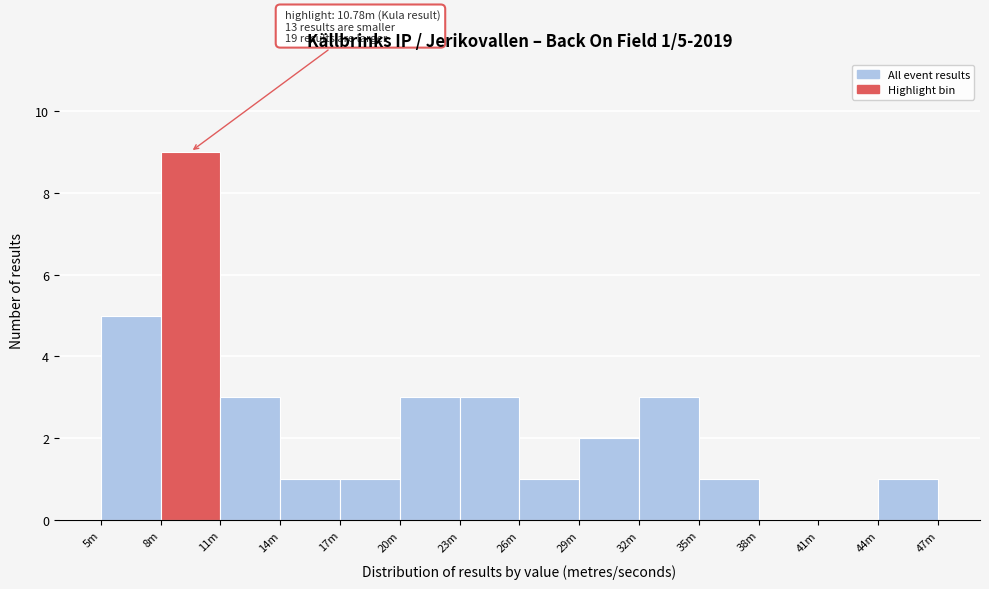

Reading left to right, what are all the values shown in this chart?

5m=5	8m=9	11m=3	14m=1	17m=1	20m=3	23m=3	26m=1	29m=2	32m=3	35m=1	38m=0	41m=0	44m=1